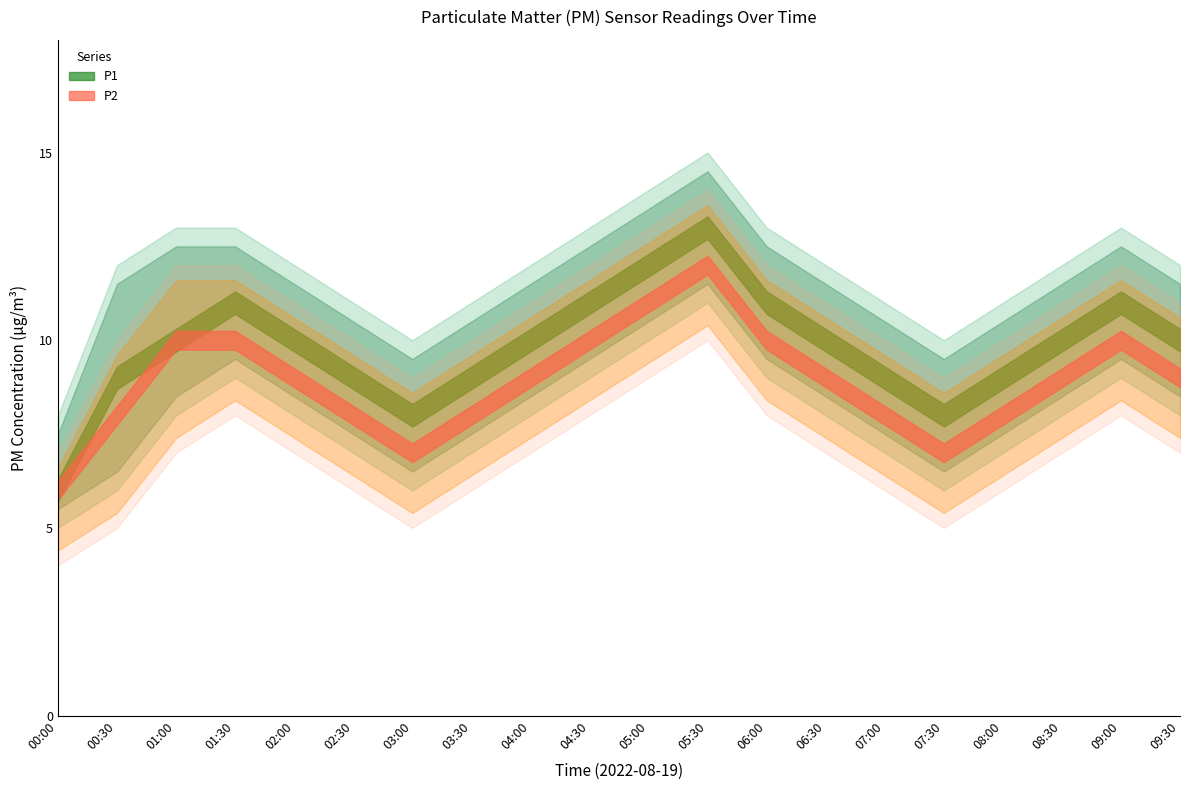

Where is P1 nearest to the value 9?

00:30